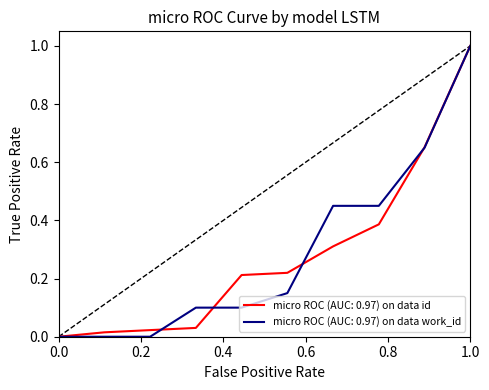

What is the greatest value displayed?

1.0